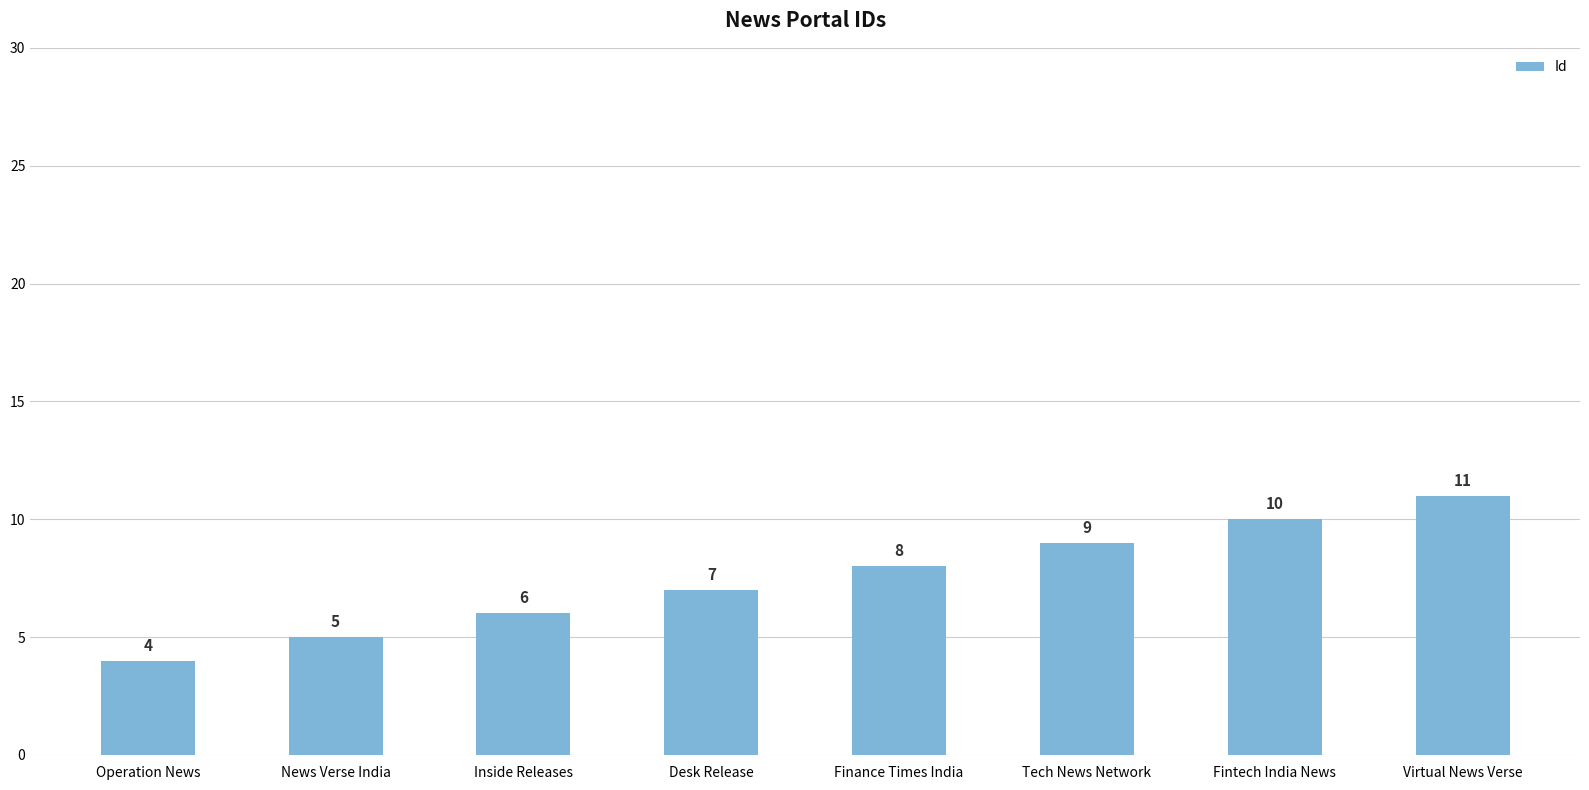

What is the sum of all values?

60